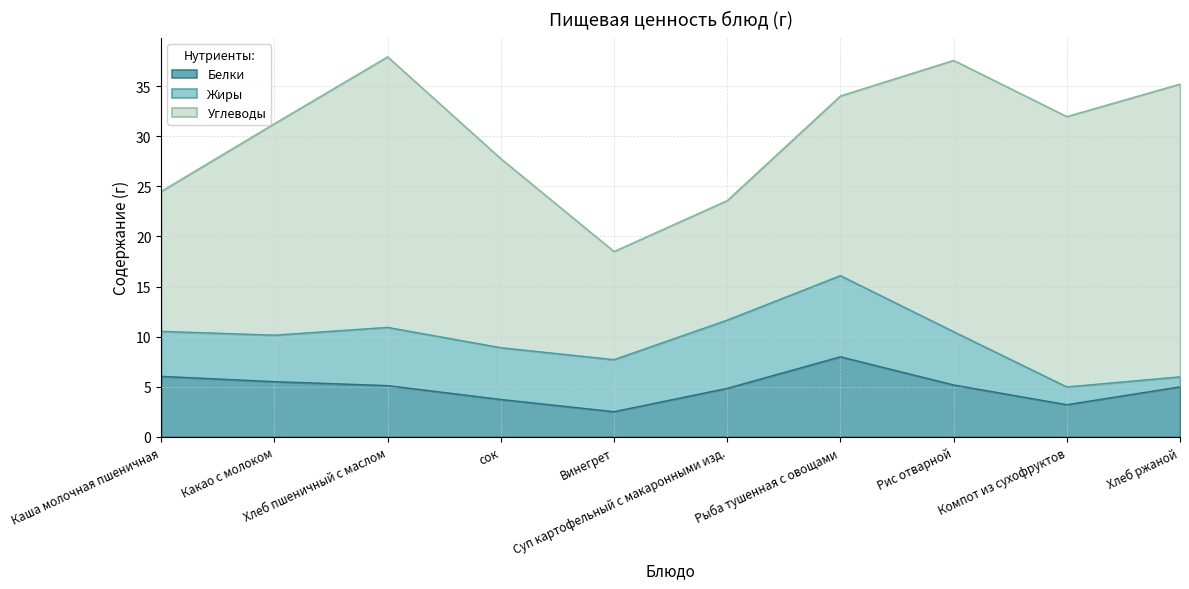

At which label does Жиры first exceed 5?

Хлеб пшеничный с маслом